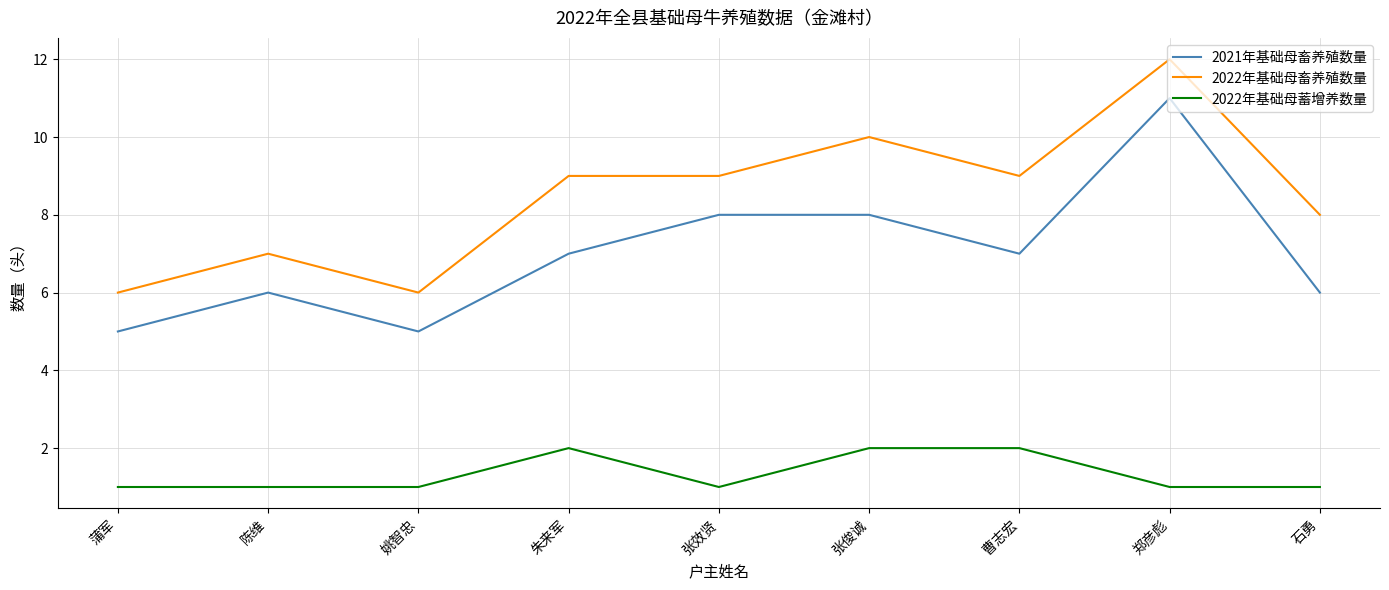

What is the average value of the 2021年基础母畜养殖数量 series?

7